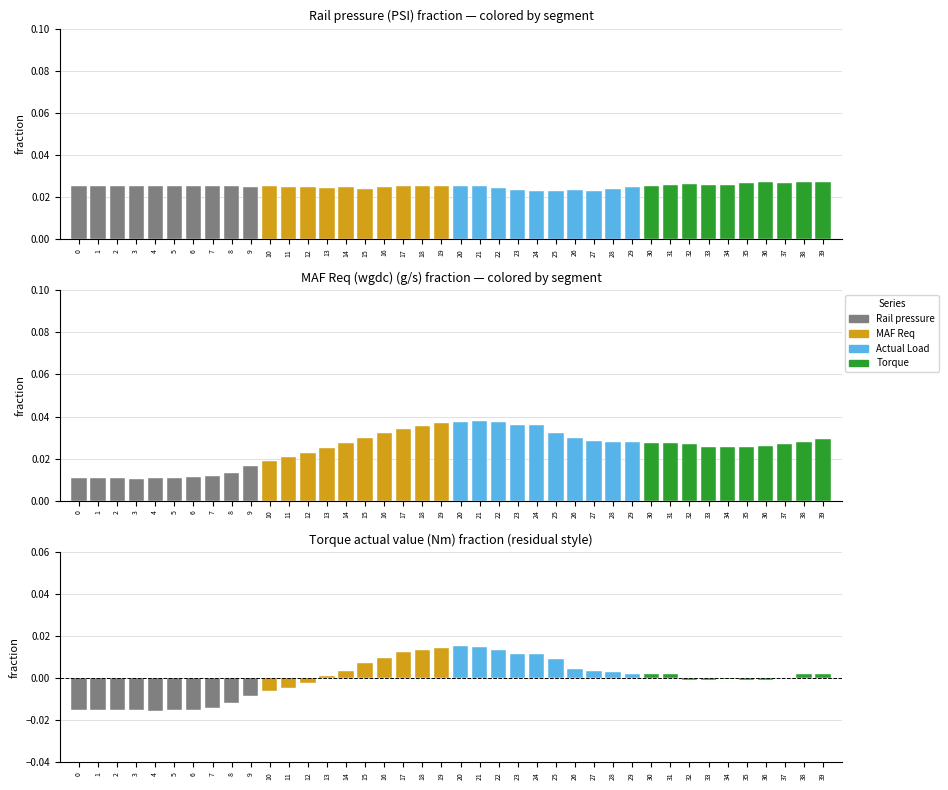

Reading left to right, transcribe all the data shown in this chart.

Rail pressure (PSI): 0=0.0	1=0.0	2=0.0	3=0.0	4=0.0	5=0.0	6=0.0	7=0.0	8=0.0	9=0.0	10=0.0	11=0.0	12=0.0	13=0.0	14=0.0	15=0.0	16=0.0	17=0.0	18=0.0	19=0.0	20=0.0	21=0.0	22=0.0	23=0.0	24=0.0	25=0.0	26=0.0	27=0.0	28=0.0	29=0.0	30=0.0	31=0.0	32=0.0	33=0.0	34=0.0	35=0.0	36=0.0	37=0.0	38=0.0	39=0.0
MAF Req (wgdc) (g/s): 0=0.0	1=0.0	2=0.0	3=0.0	4=0.0	5=0.0	6=0.0	7=0.0	8=0.0	9=0.0	10=0.0	11=0.0	12=0.0	13=0.0	14=0.0	15=0.0	16=0.0	17=0.0	18=0.0	19=0.0	20=0.0	21=0.0	22=0.0	23=0.0	24=0.0	25=0.0	26=0.0	27=0.0	28=0.0	29=0.0	30=0.0	31=0.0	32=0.0	33=0.0	34=0.0	35=0.0	36=0.0	37=0.0	38=0.0	39=0.0
Torque actual value (Nm): 0=-0.0	1=-0.0	2=-0.0	3=-0.0	4=-0.0	5=-0.0	6=-0.0	7=-0.0	8=-0.0	9=-0.0	10=-0.0	11=-0.0	12=-0.0	13=0.0	14=0.0	15=0.0	16=0.0	17=0.0	18=0.0	19=0.0	20=0.0	21=0.0	22=0.0	23=0.0	24=0.0	25=0.0	26=0.0	27=0.0	28=0.0	29=0.0	30=0.0	31=0.0	32=-0.0	33=-0.0	34=-0.0	35=-0.0	36=-0.0	37=-0.0	38=0.0	39=0.0